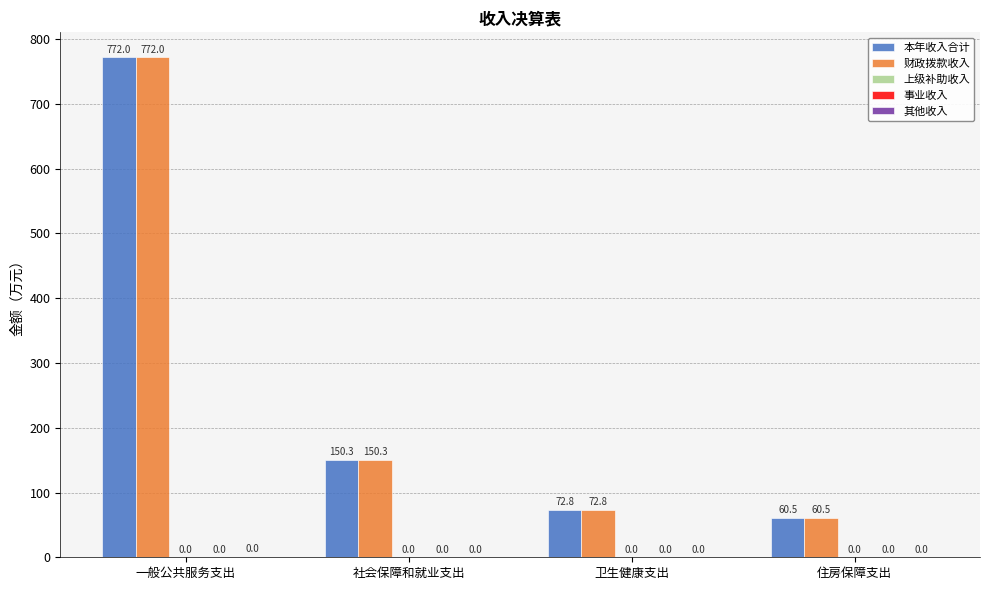

Which series has the largest range (max minus min)?

本年收入合计